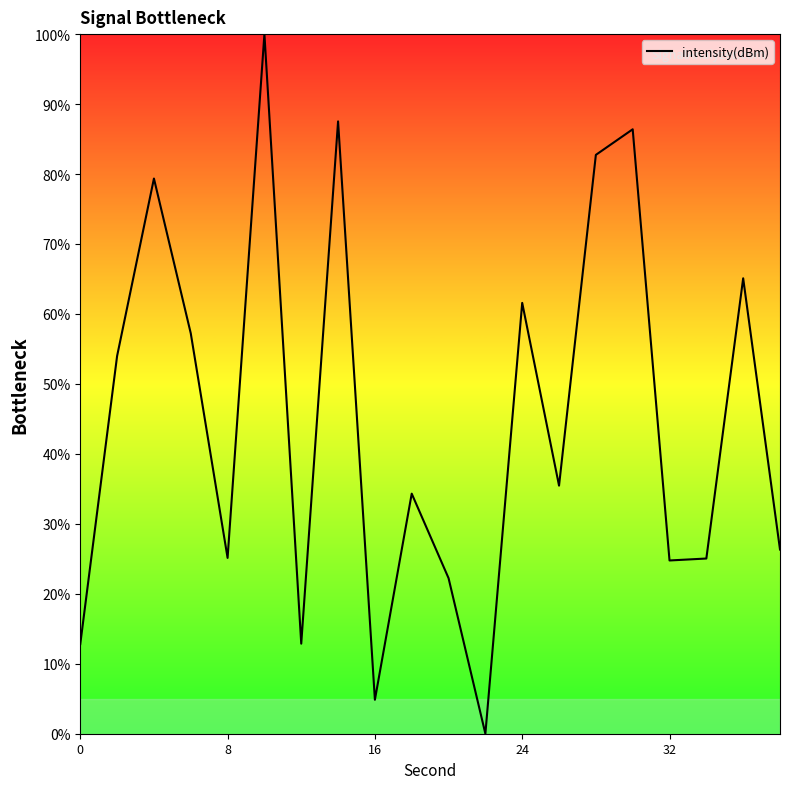

What is the maximum value shown in the chart?

100.0